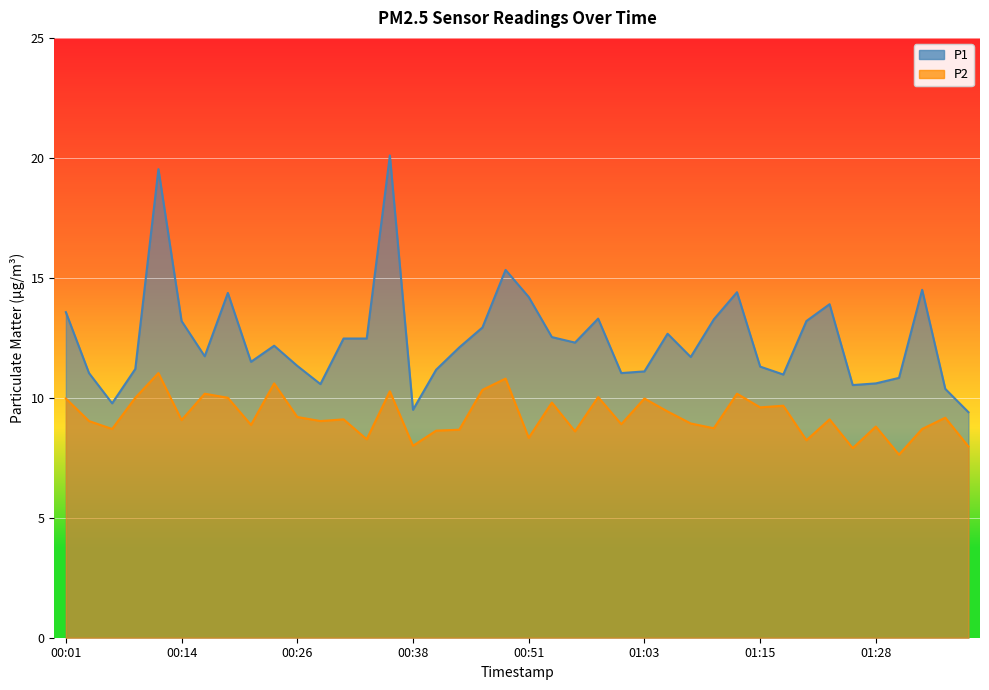

Reading left to right, transcribe all the data shown in this chart.

P1: 13.6	11.0	9.8	11.2	19.5	13.2	11.7	14.4	11.5	12.2	11.3	10.6	12.5	12.5	20.1	9.5	11.2	12.1	12.9	15.3	14.2	12.5	12.3	13.3	11.0	11.1	12.7	11.7	13.3	14.4	11.3	11.0	13.2	13.9	10.5	10.6	10.8	14.5	10.4	9.4
P2: 10.0	9.0	8.7	10.0	11.0	9.1	10.2	10.0	8.9	10.6	9.2	9.0	9.1	8.3	10.3	8.0	8.6	8.7	10.3	10.8	8.3	9.8	8.6	10.0	8.9	10.0	9.4	8.9	8.7	10.2	9.6	9.7	8.2	9.1	7.9	8.8	7.6	8.7	9.2	8.0